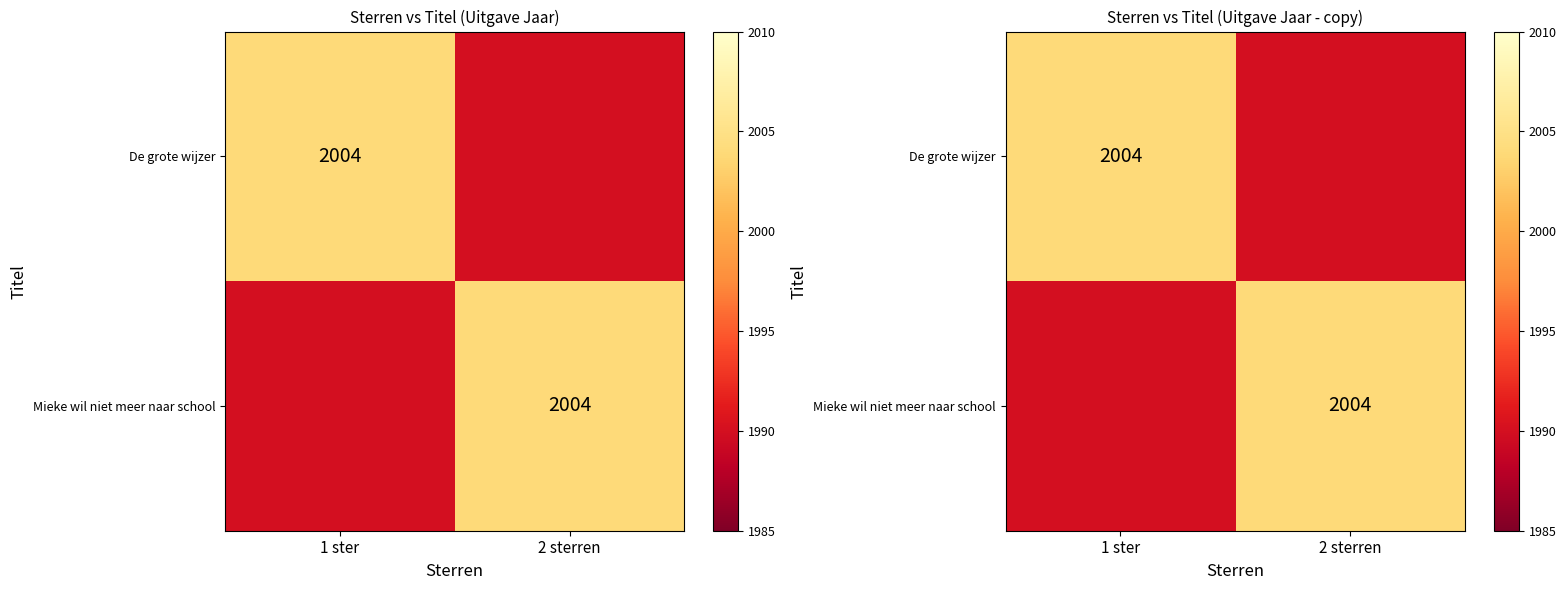

How many data points in Mieke wil niet meer naar school are less than 2004?

1